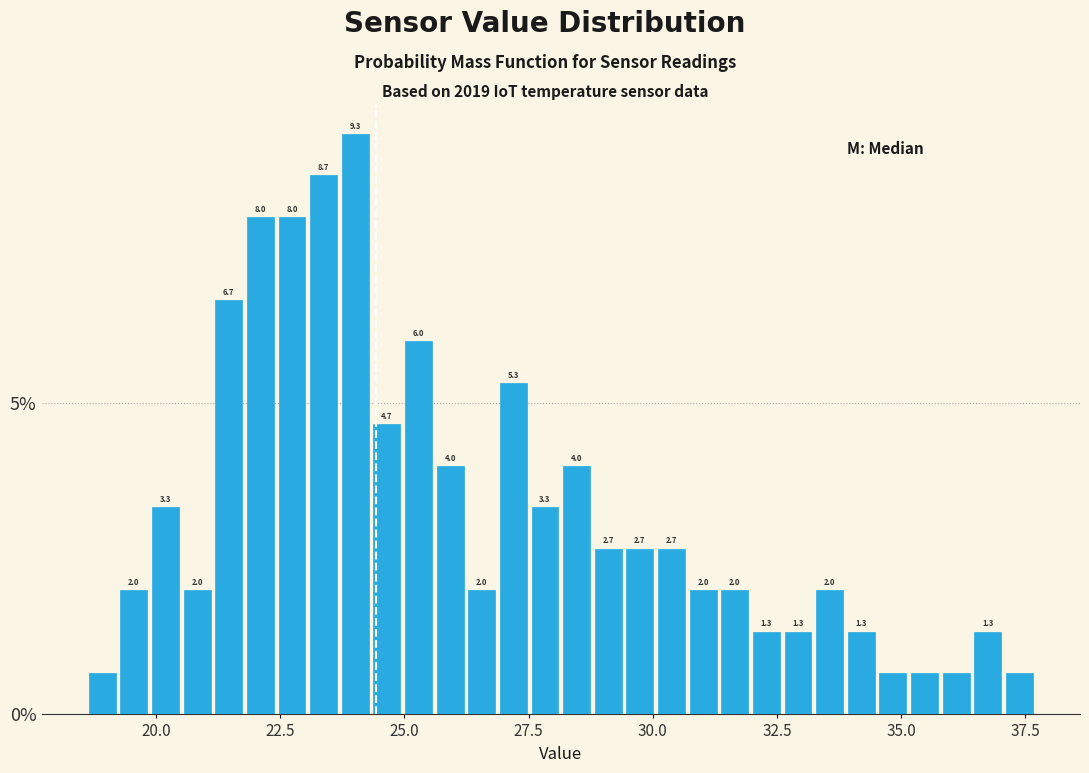

Around what value on the x-axis is the tallest bar? Give the approximate position of its centre, as read against the axis.

24.0